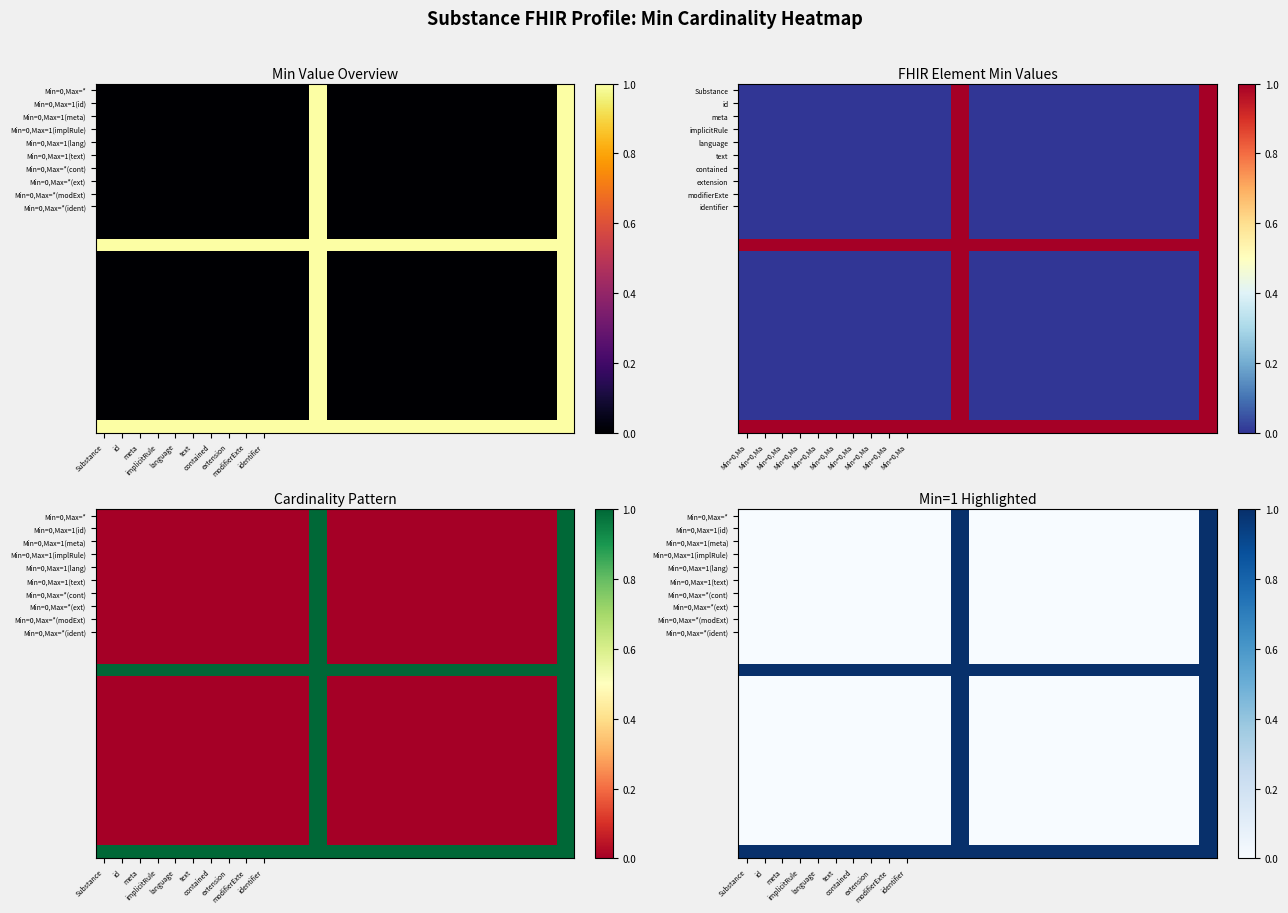

What is the total value across all series at 17?

2